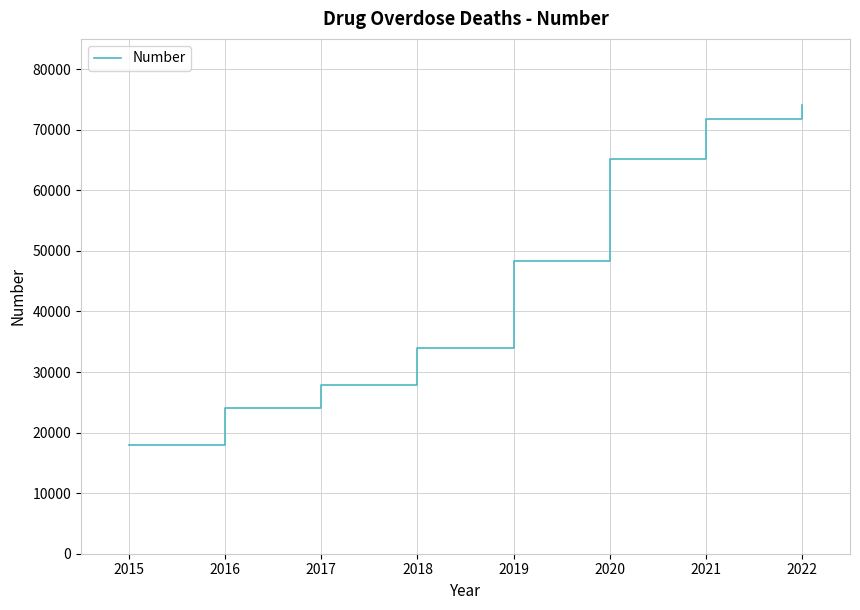

What is the minimum value shown in the chart?

17887